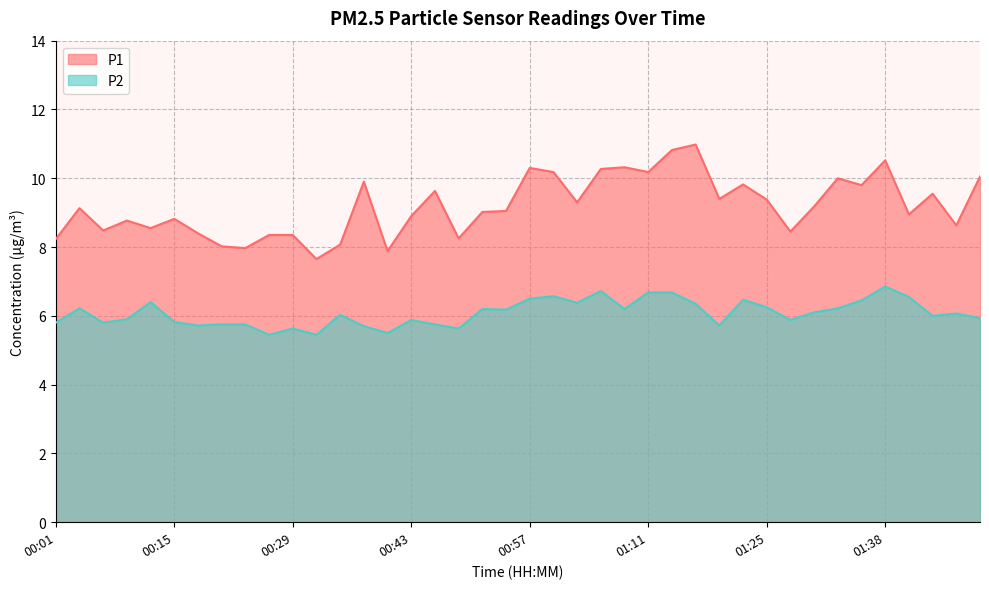

True or false: P1 and P2 cross at least once.

False